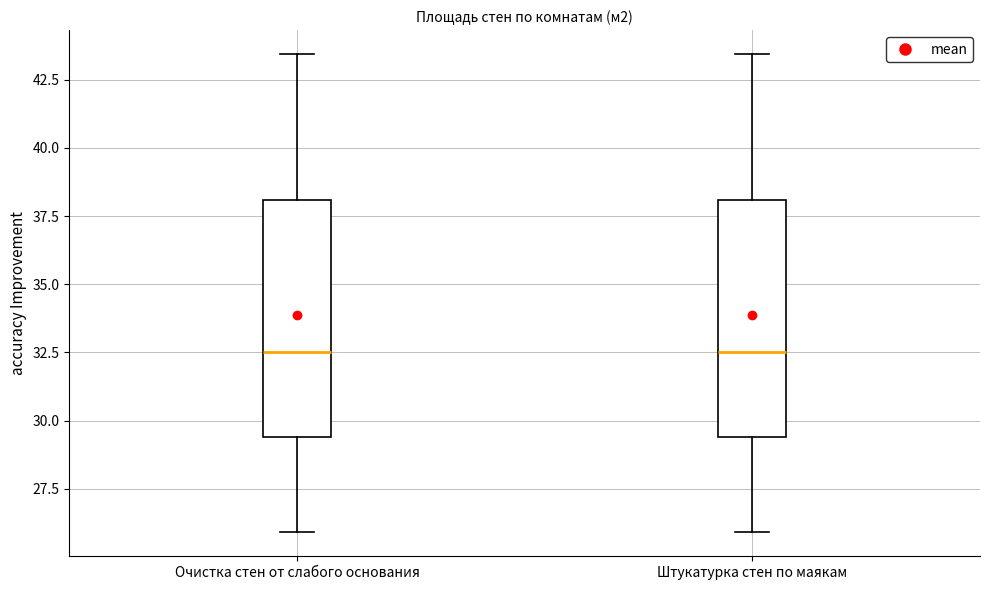

Where does the upper whisker of the box for Очистка стен от слабого основания end on the y-axis? The values are not printed on the chart, so give them approximately, as read against the axis.

43.5